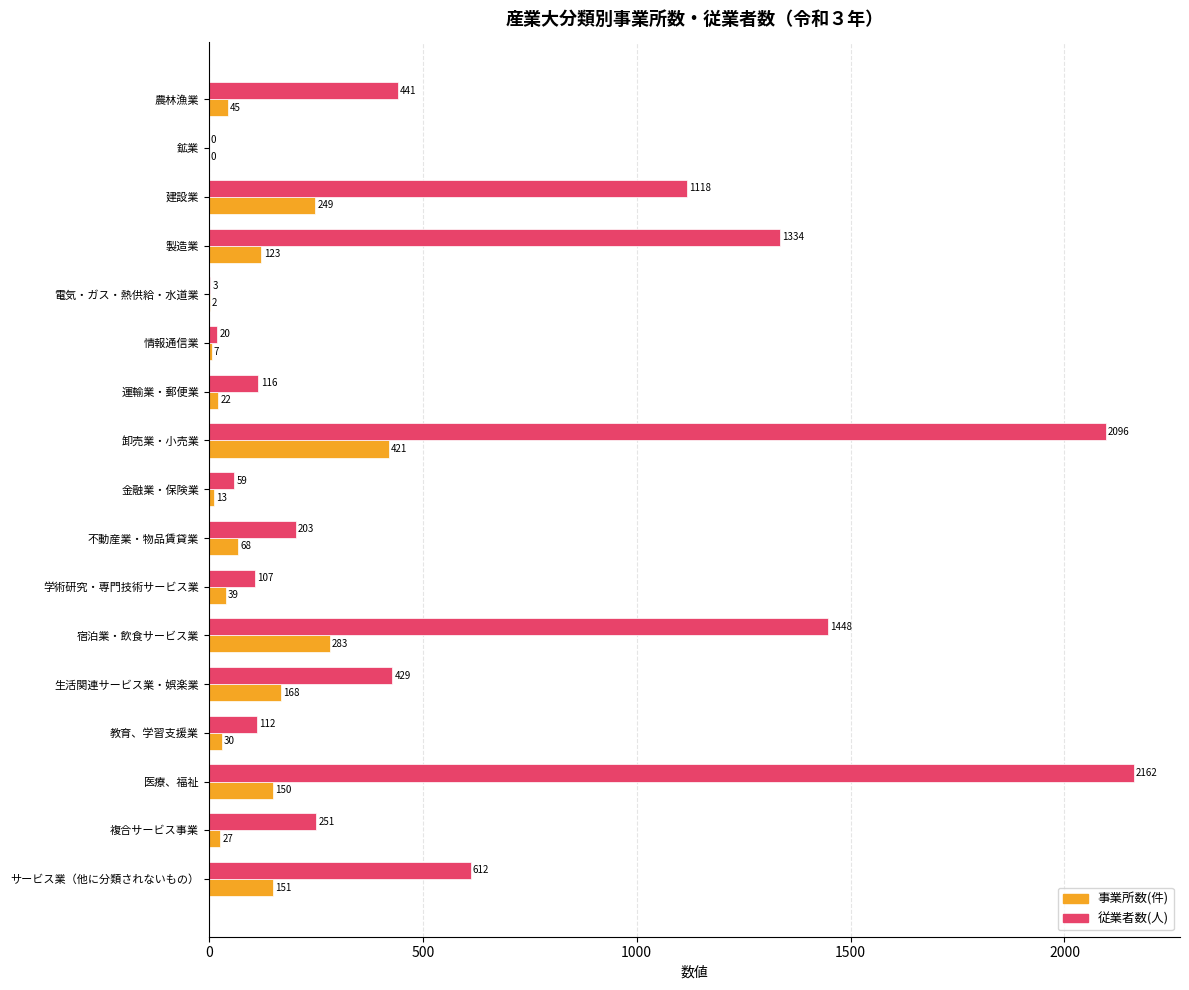

The 従業者数(人) series shows 59 at 金融業・保険業. True or false?

True